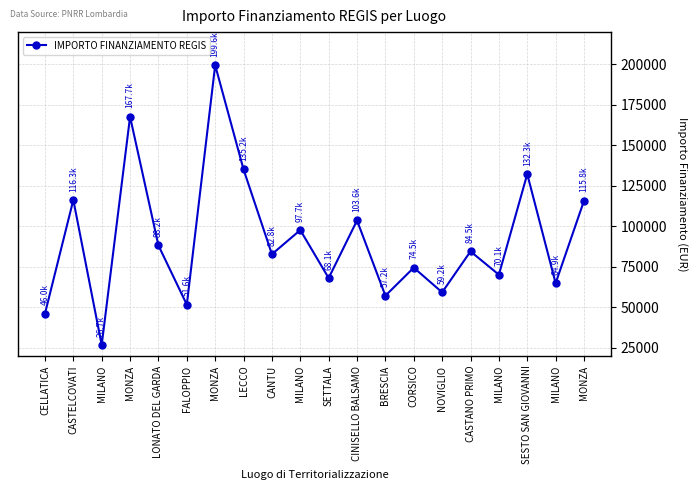

How many interior local valleys (lower than both neighbors) does the data have?

8